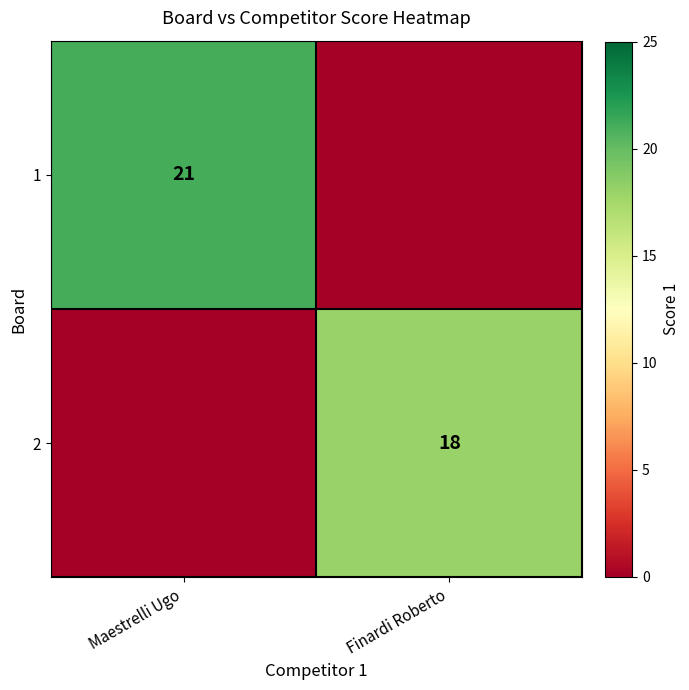

Is it true that 2 equals 29 at Finardi Roberto?

False